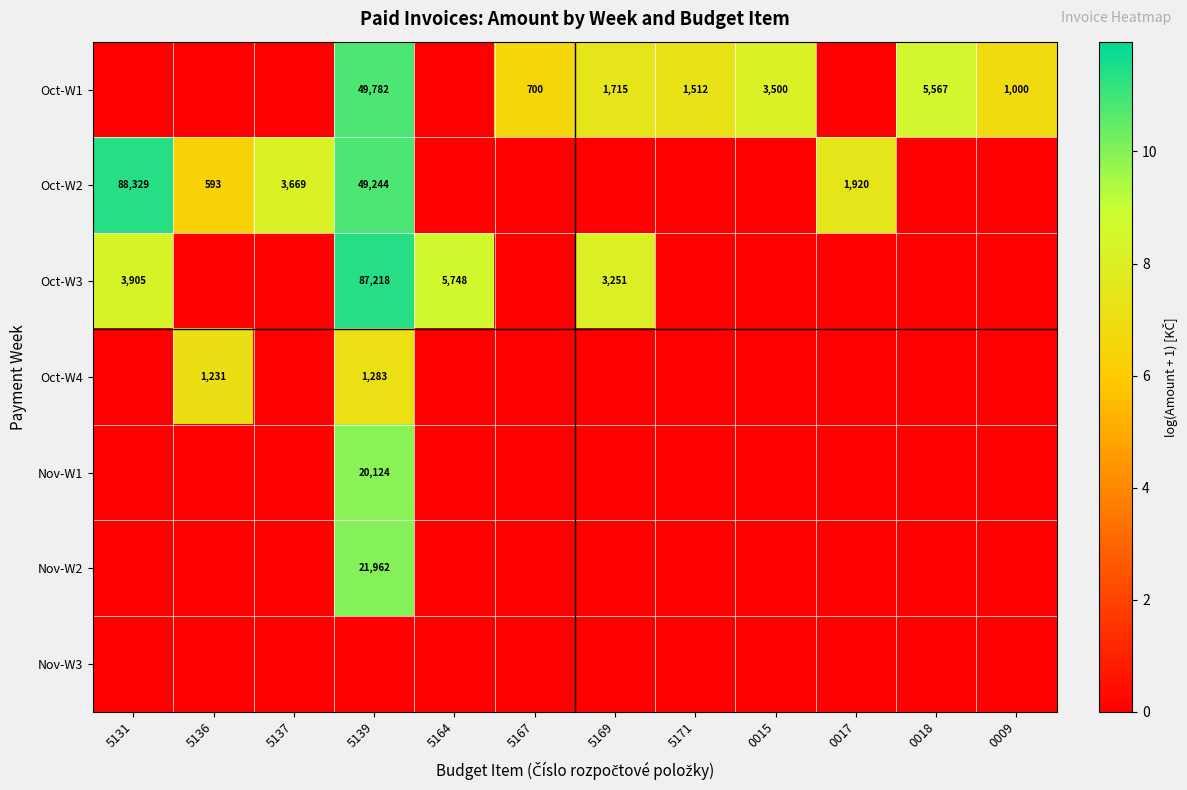

True or false: Oct-W3 has a value of 155616 at 5139.

False